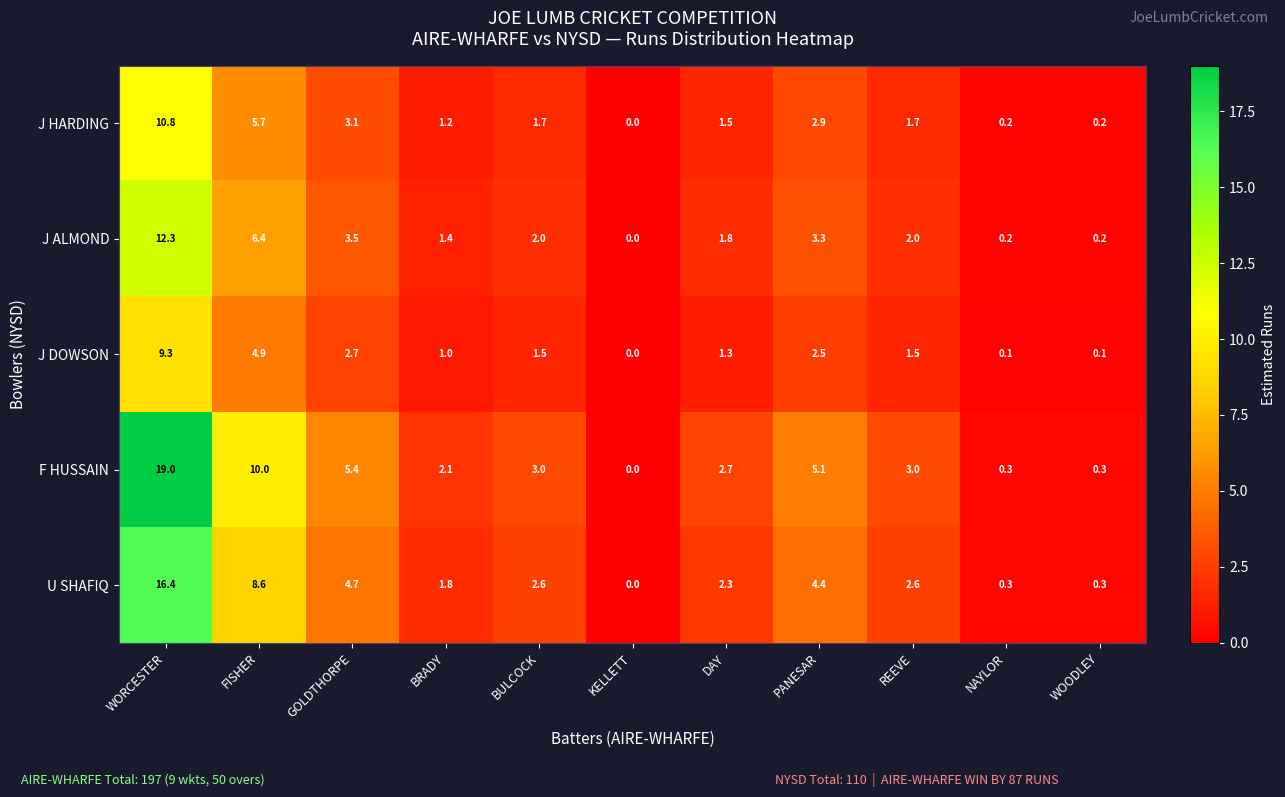

What is the maximum value for F HUSSAIN?

19.0